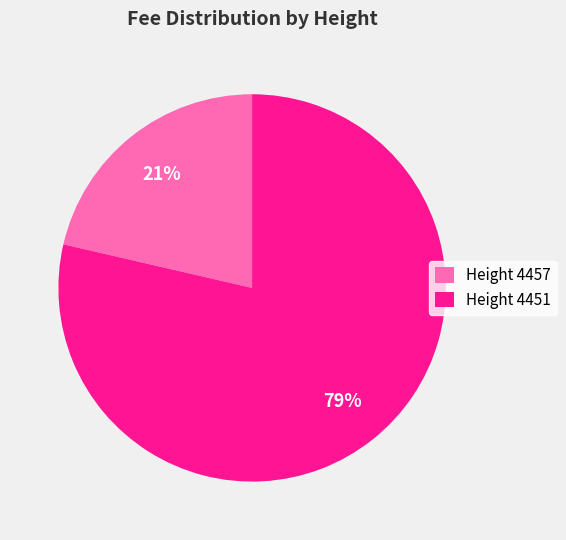

Is the sum of Height 4451 and Height 4457 greater than half?

Yes